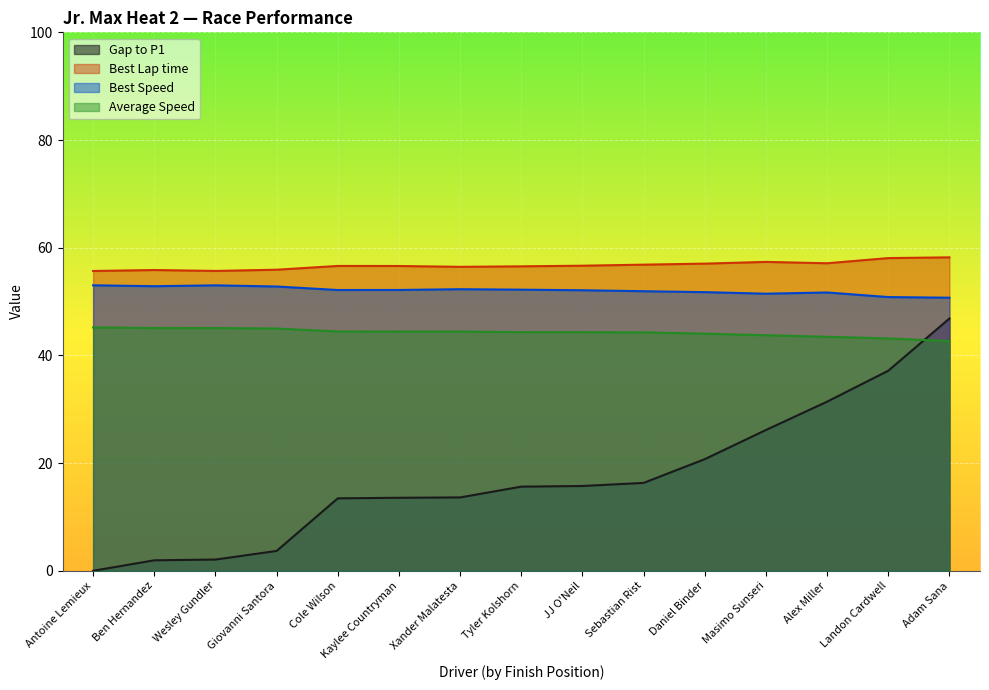

Reading left to right, extract all data points from this chart.

Gap to P1: 0.0	1.9	2.1	3.7	13.5	13.6	13.6	15.6	15.7	16.3	20.7	26.1	31.4	37.2	46.9
Best Lap time: 55.7	55.9	55.7	55.9	56.6	56.6	56.4	56.5	56.7	56.9	57.0	57.4	57.1	58.1	58.2
Best Speed: 53.0	52.9	53.0	52.8	52.1	52.2	52.3	52.2	52.1	51.9	51.8	51.5	51.7	50.8	50.7
Average Speed: 45.2	45.1	45.1	45.0	44.4	44.4	44.4	44.3	44.3	44.3	44.0	43.7	43.5	43.2	42.7